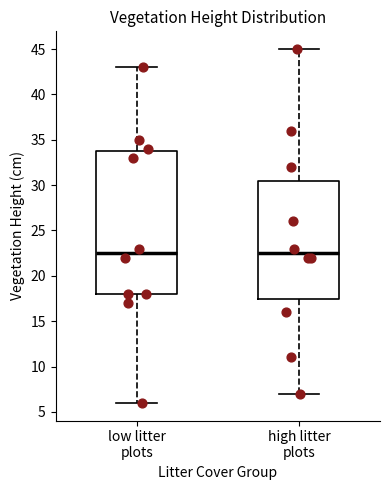

Reading left to right, read every box against the y-axis: the position of its median line, the range the box covers, and the ends of its whiskers. The values are not printed on the chart, so give them approximately, as read against the axis.

low litter plots: median 22.5, box 18.0 to 34.0, whiskers 6.0 to 43.0
high litter plots: median 22.5, box 17.5 to 30.5, whiskers 7.0 to 45.0